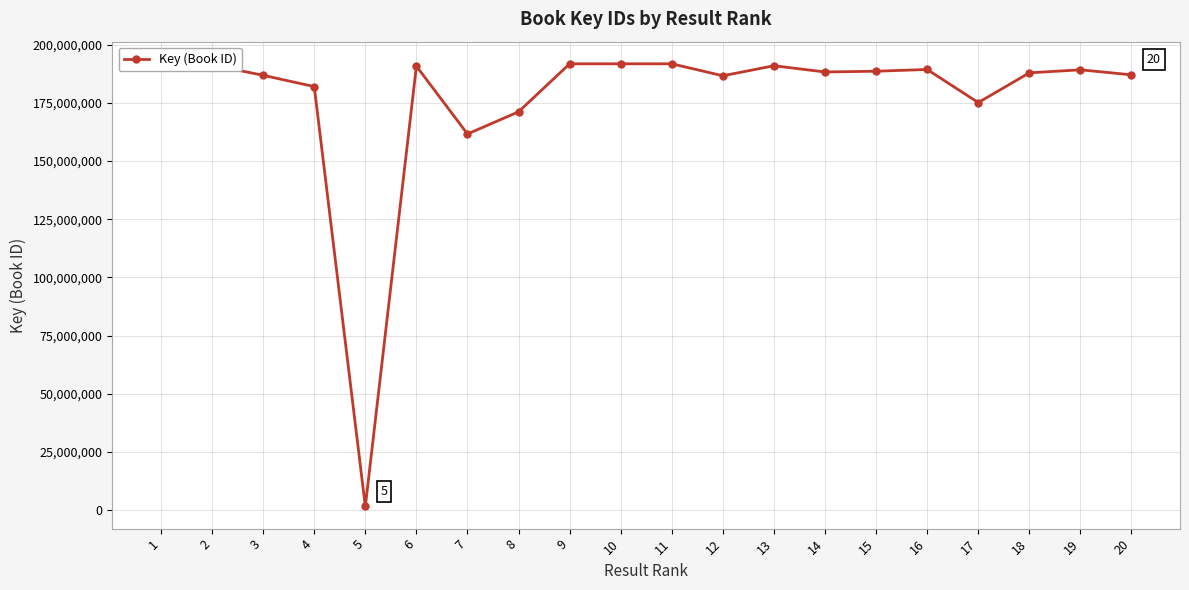

What is the difference between the maximum and minimum values?

190181338